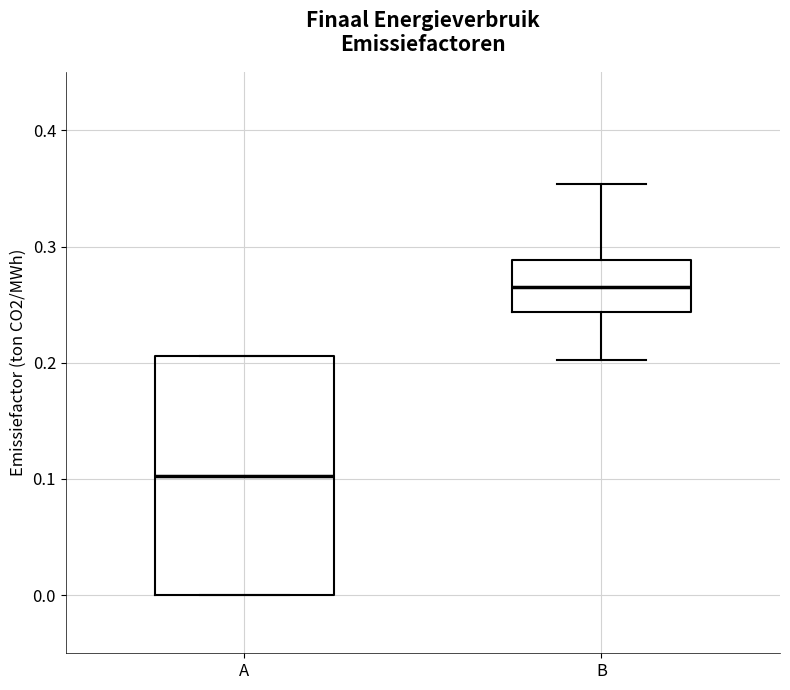

Reading left to right, transcribe this box plot: for each box, give where its median line is, the range the box spans, and where its two whiskers end, as read against the y-axis. The values are not printed on the chart, so give them approximately, as read against the axis.

A: median 0.10, box 0.00 to 0.21, whiskers 0.00 to 0.21
B: median 0.27, box 0.24 to 0.29, whiskers 0.20 to 0.35